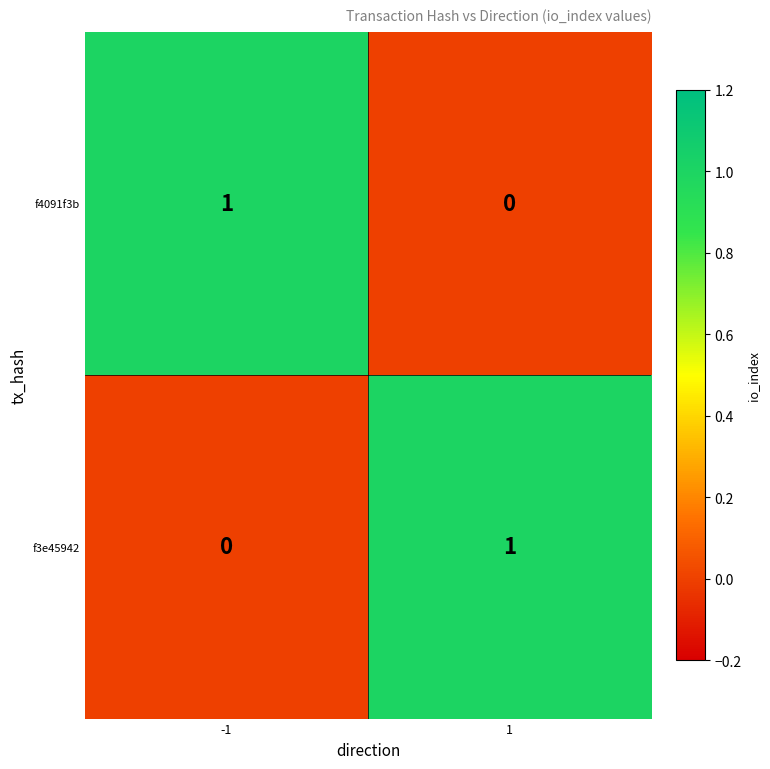

Is the value of f4091f3b at -1 greater than the value of f3e45942 at -1?

Yes